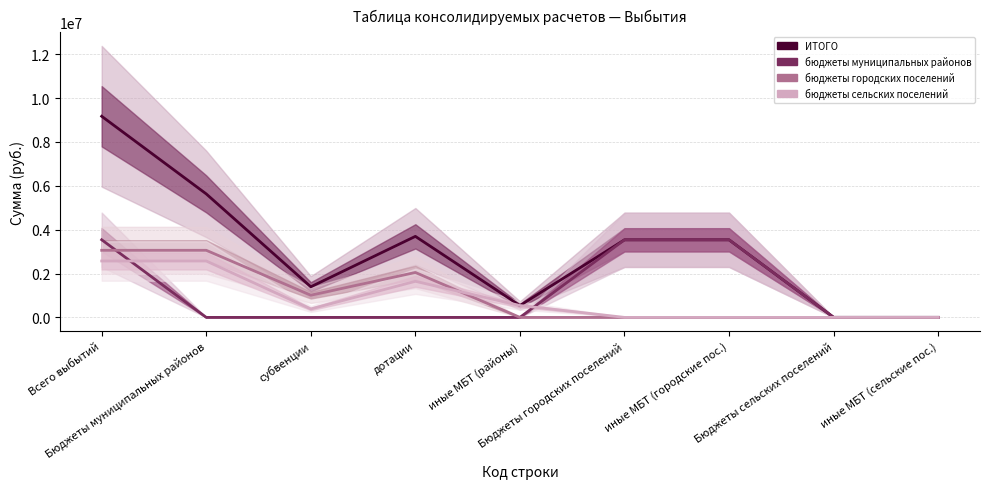

What are all the series names shown in the legend?

ИТОГО, бюджеты муниципальных районов, бюджеты городских поселений, бюджеты сельских поселений